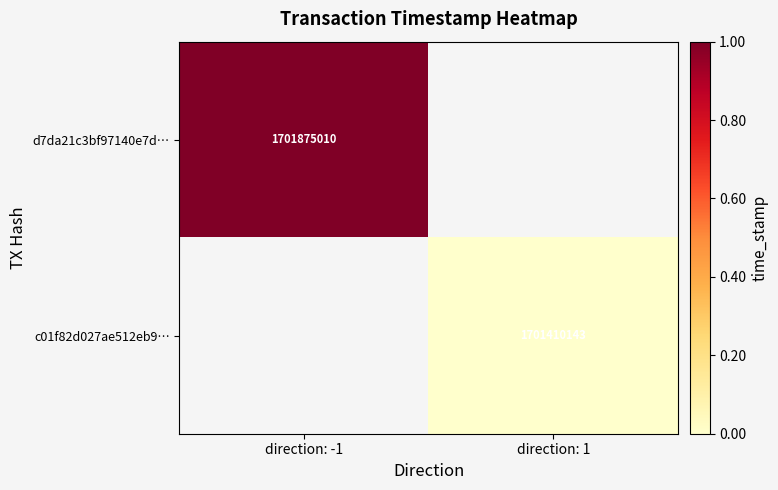

Is the value of c01f82d027ae512eb9… at direction: 1 greater than the value of d7da21c3bf97140e7d… at direction: -1?

No